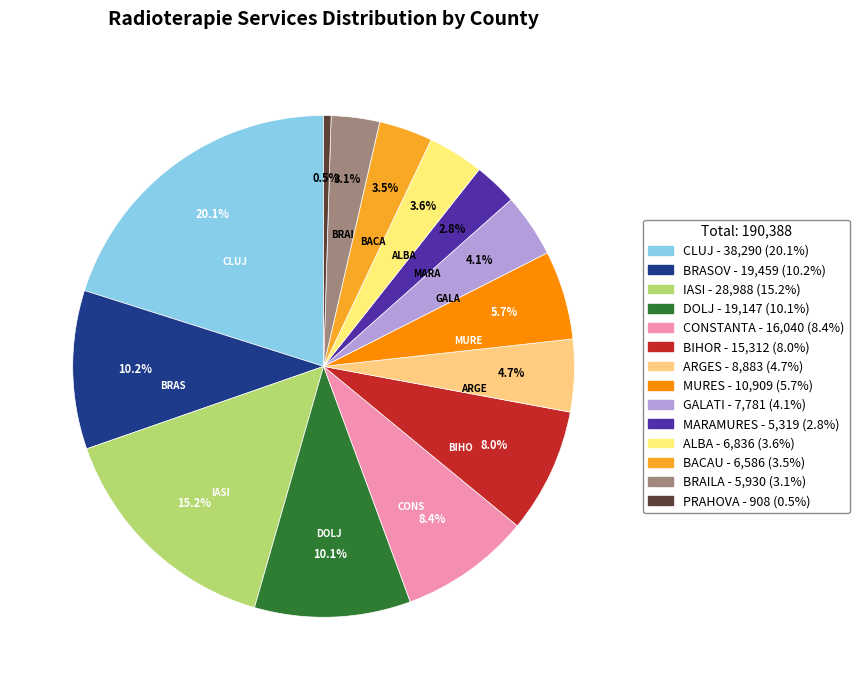

How many segments does this pie chart have?

14